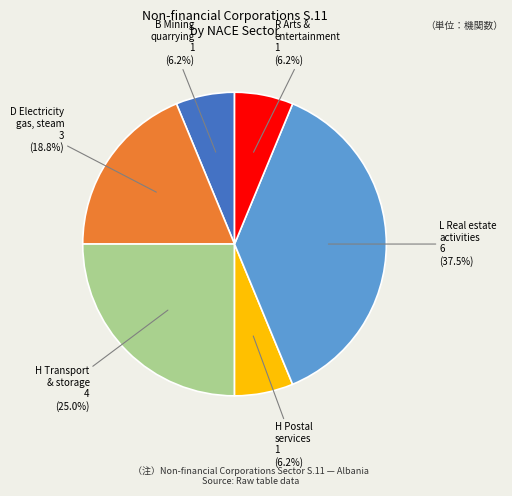

Is there a majority slice in this chart?

No